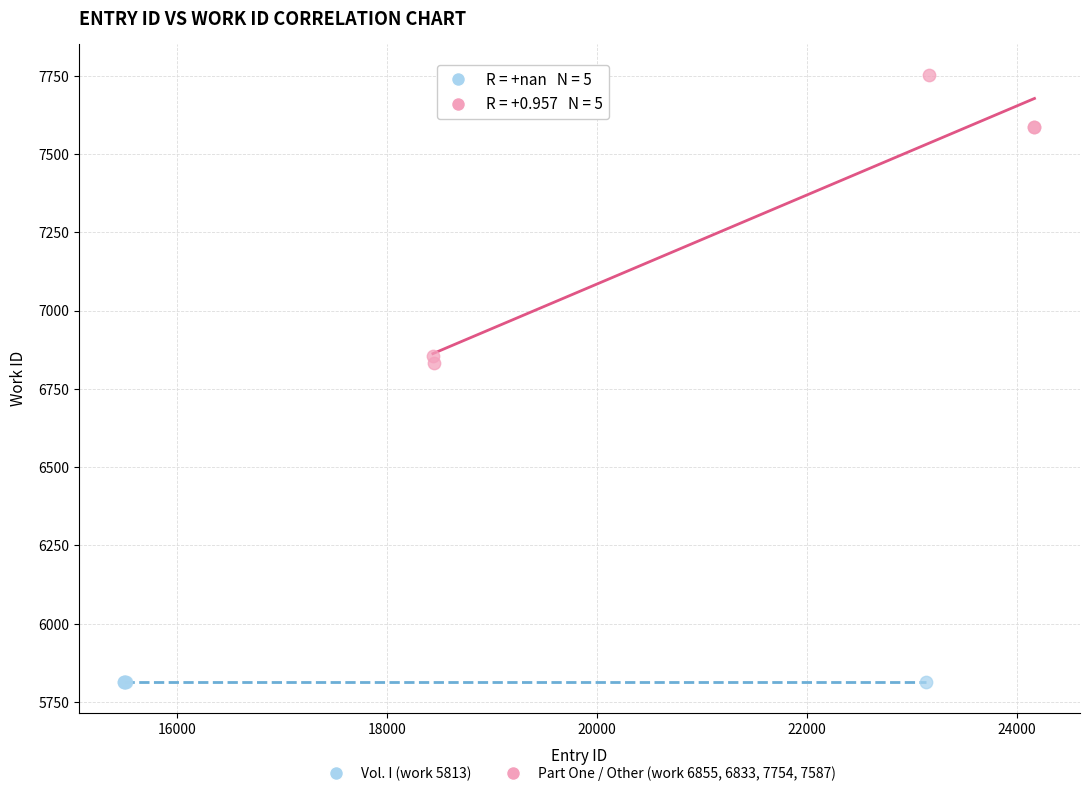

Which series contains the lowest Y value?

Vol. I (work 5813)